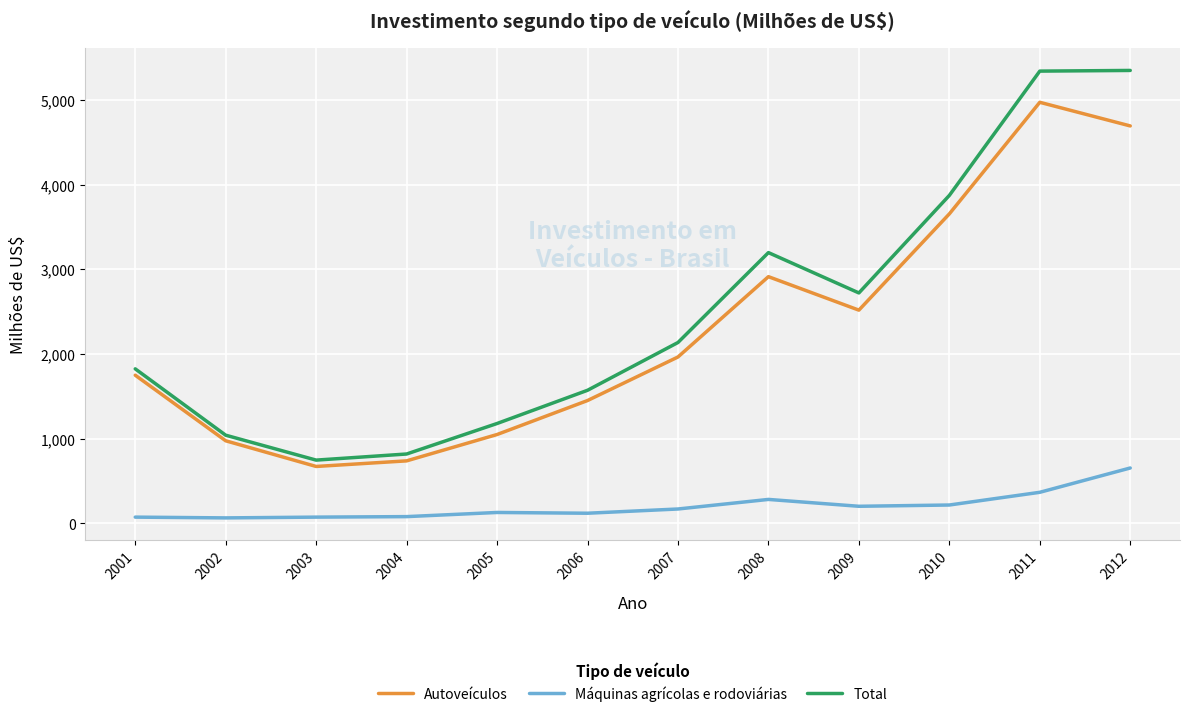

Where is Máquinas agrícolas e rodoviárias nearest to the value 360?

2011